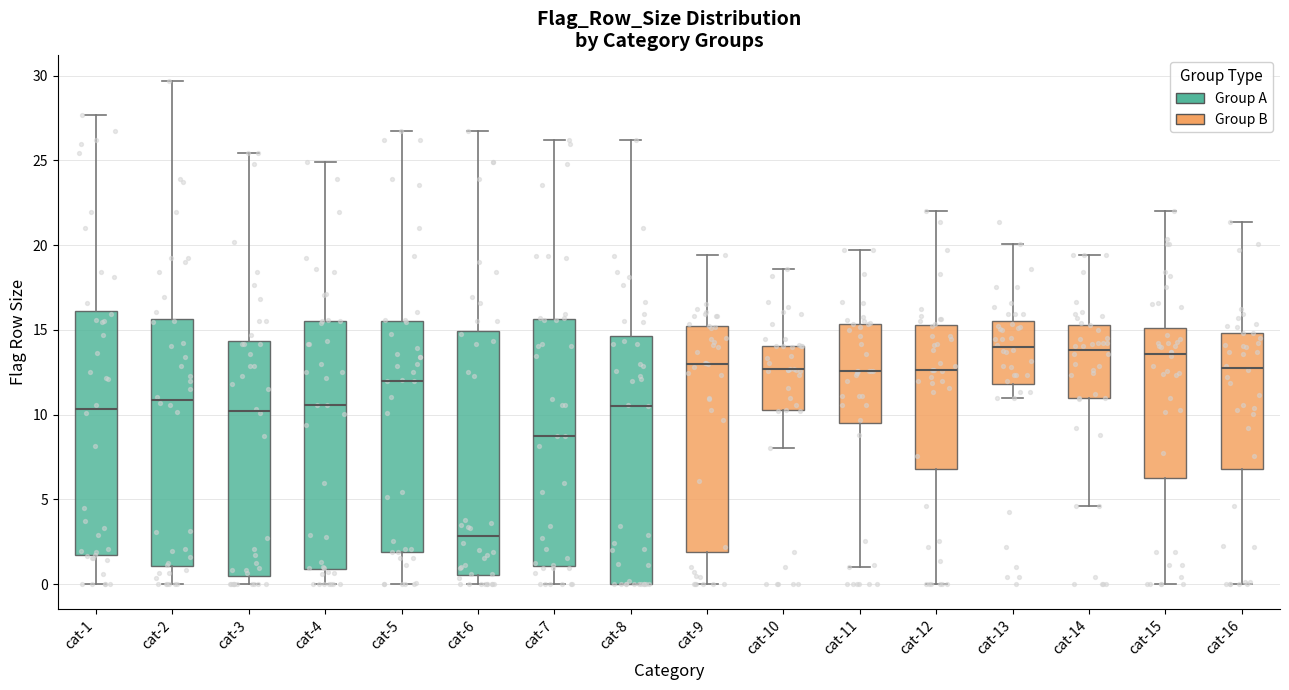

Which box has the lowest median line?

cat-6